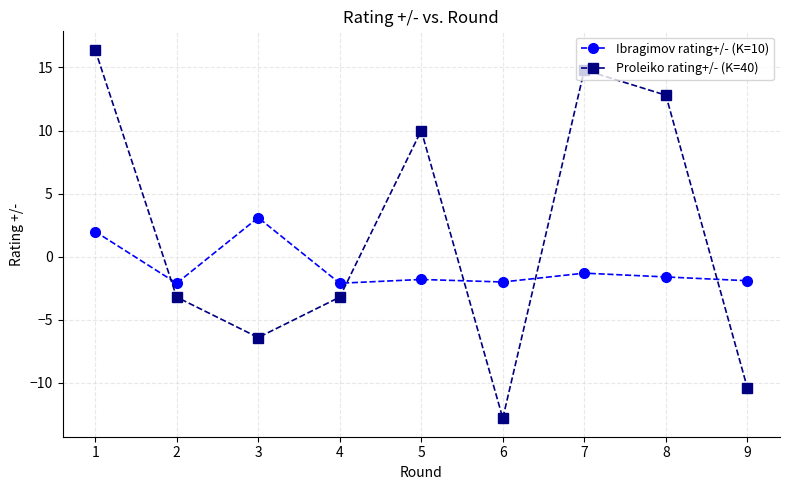

Where is the first local maximum for Proleiko rating+/- (K=40)?

5